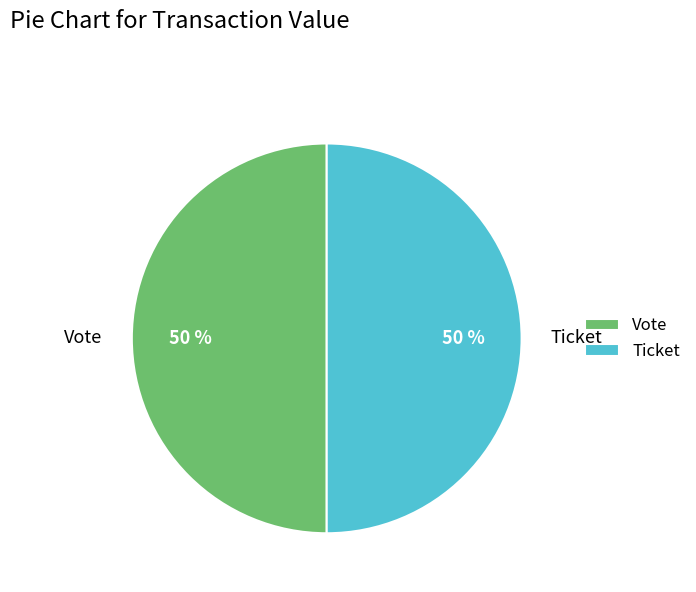

Approximately how many times larger is the value at Ticket compared to Vote?

1.0